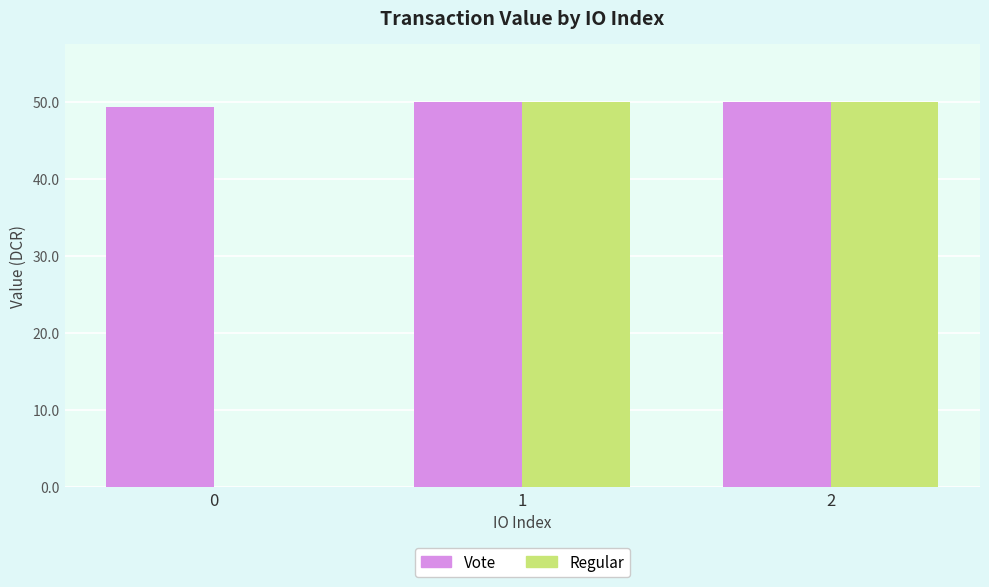

What is the sum of all Vote values?

149.6